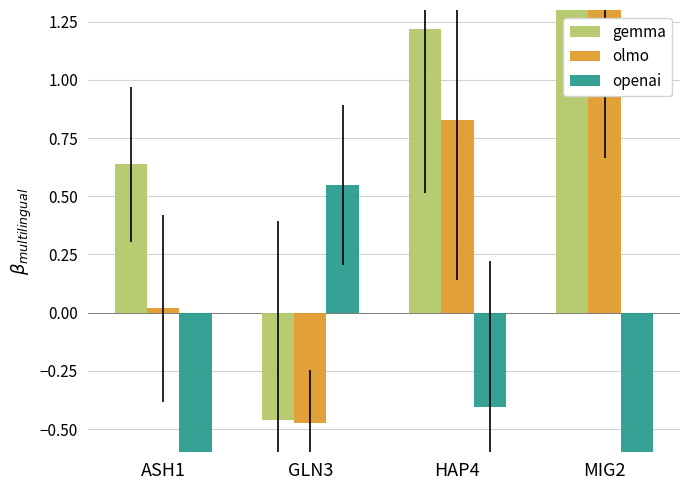

Rank the series at GLN3 from highest to lowest value.

openai, gemma, olmo